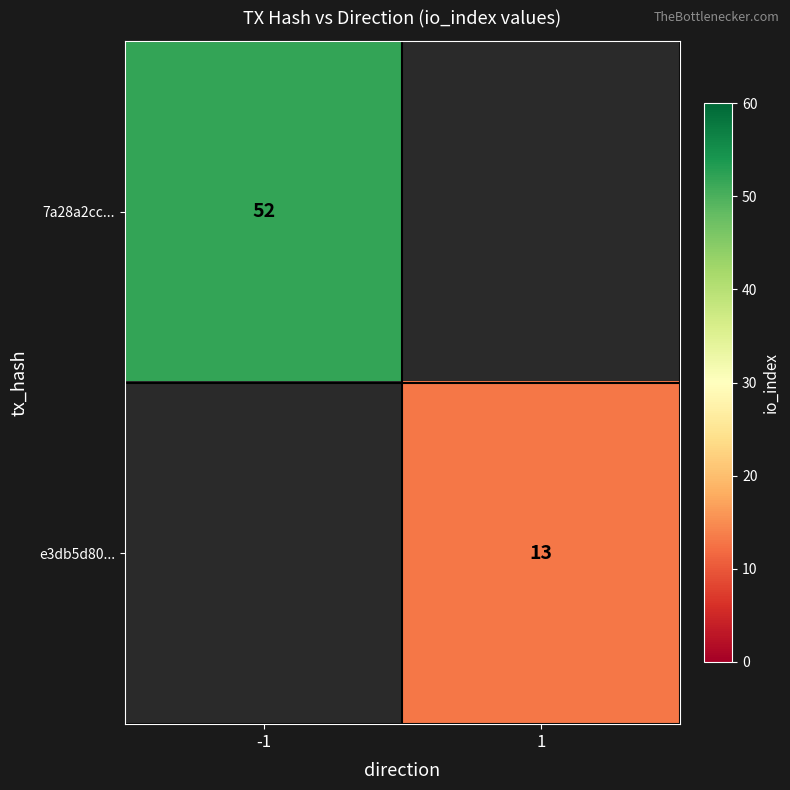

The value of e3db5d80... at 1 is 13. True or false?

True